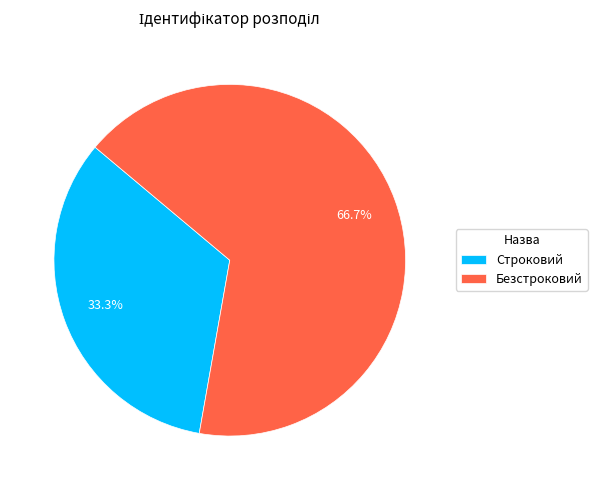

Between Безстроковий and Строковий, which is larger?

Безстроковий